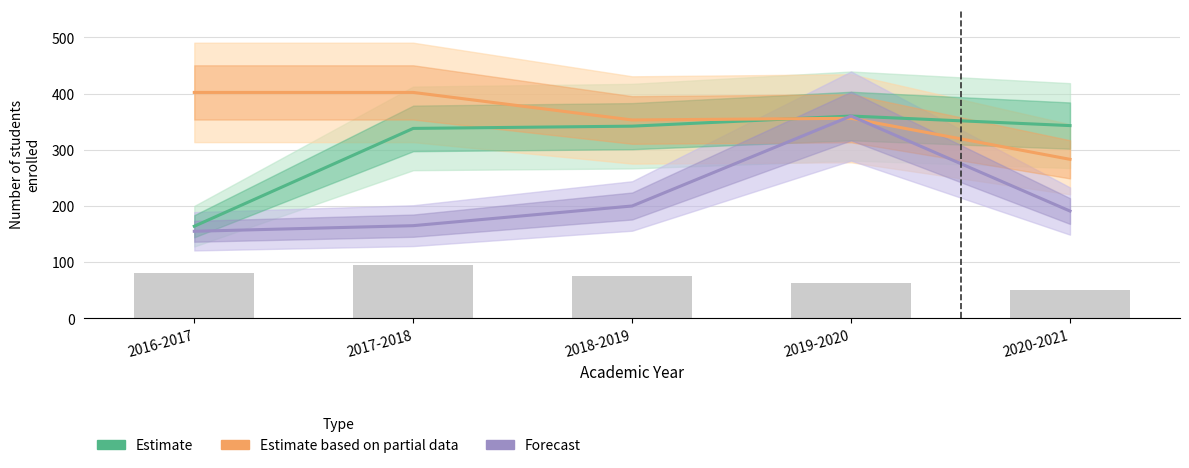

What is the label of the 4th bar from the right?

2017-2018